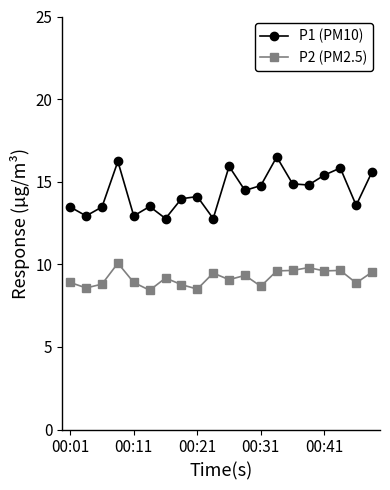

Which series has the largest total across all categories?

P1 (PM10)